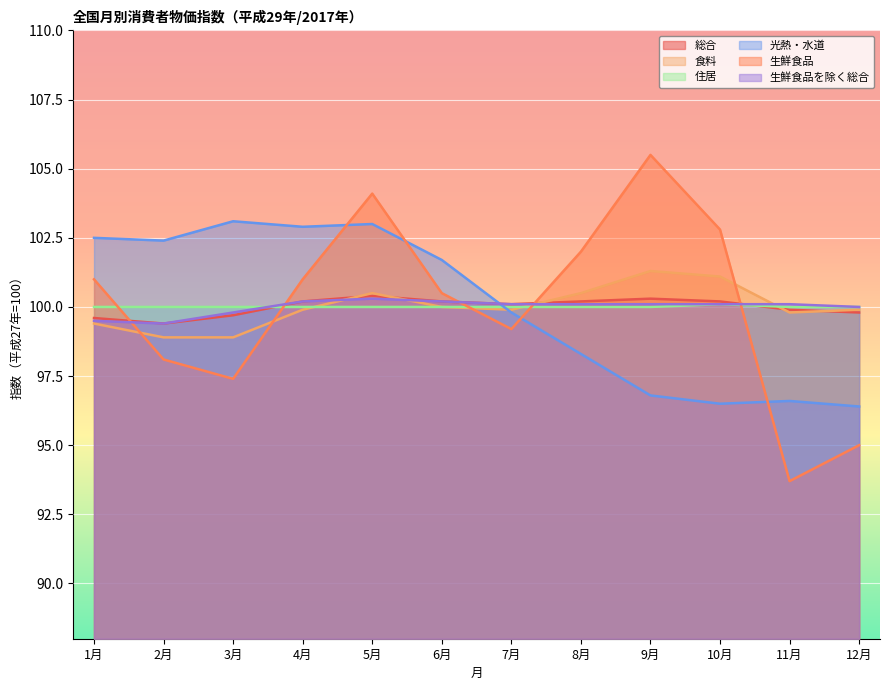

What is the difference between the highest and lowest values at 4月?

3.0